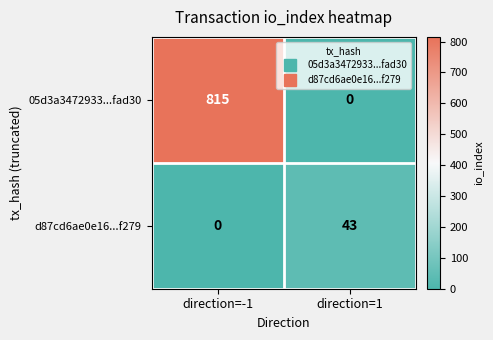

What is the spread (max minus min) of values at direction=1?

43